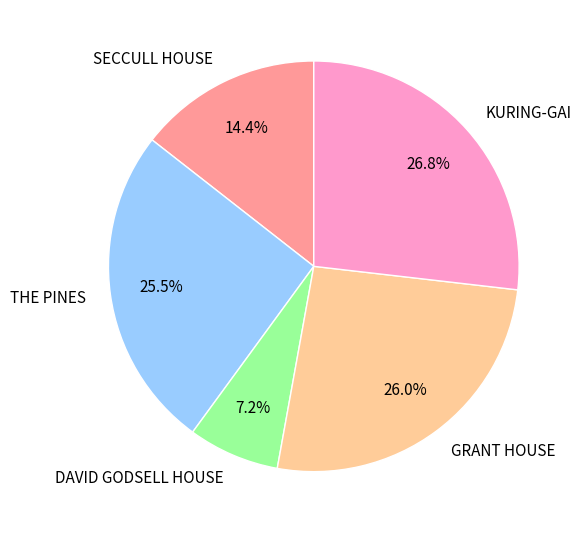

The SECCULL HOUSE slice represents 8% of the pie. True or false?

False